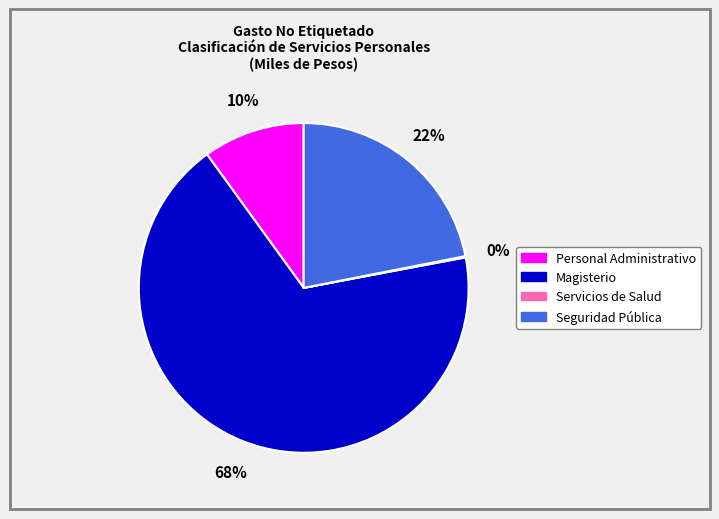

What percentage is the Magisterio slice, to the nearest percent?

68%